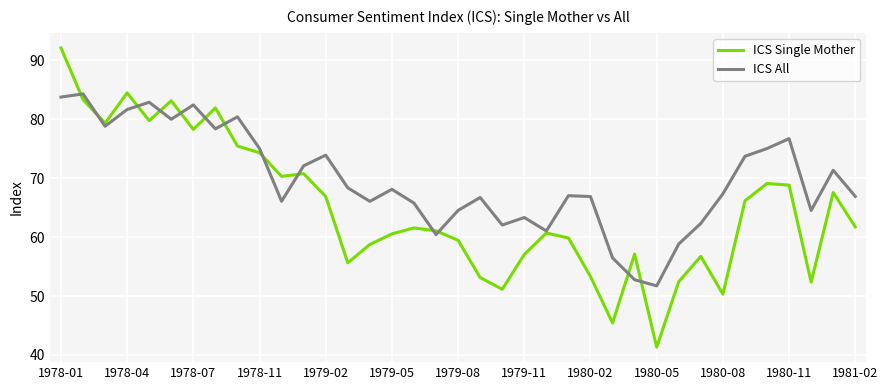

How many interior local valleys does the ICS Single Mother series have?

10